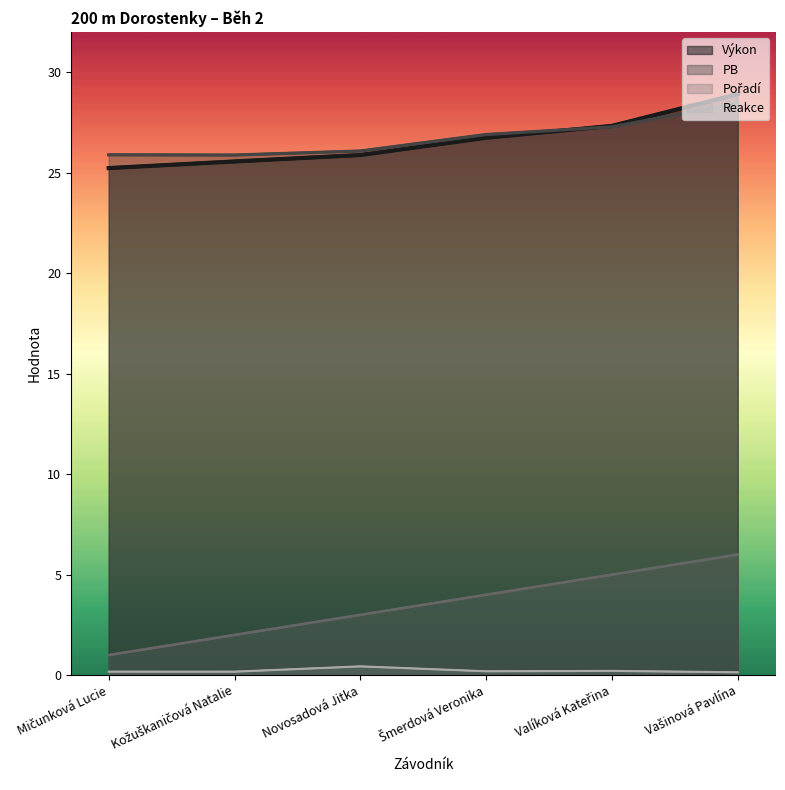

Does the chart display data point markers on the line(s)?

No